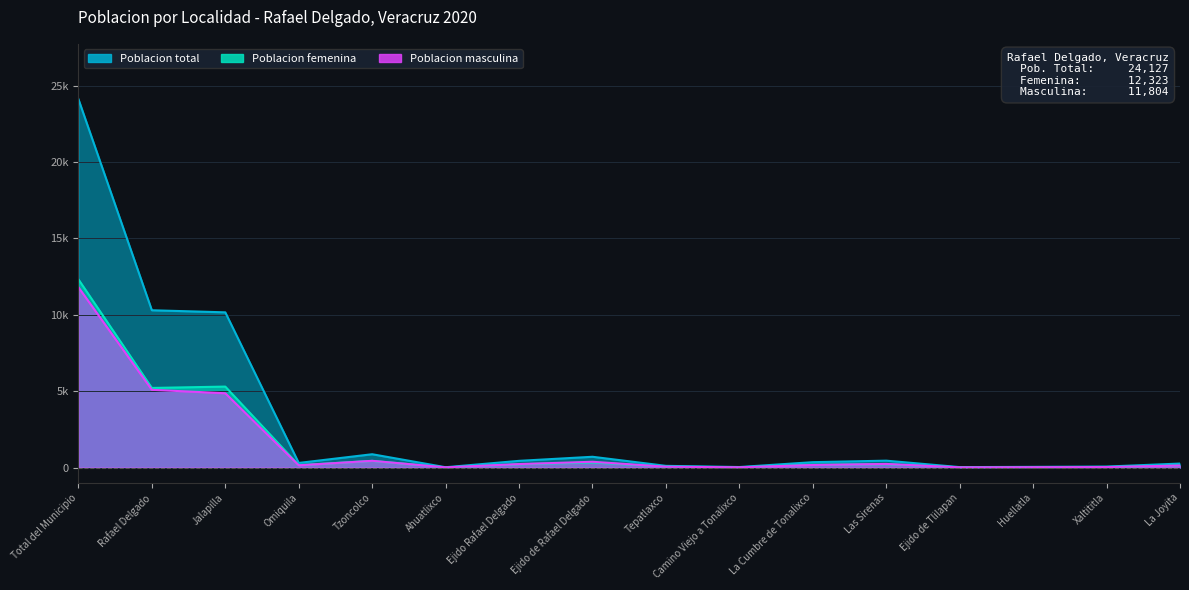

True or false: Poblacion total and Poblacion masculina cross at least once.

False